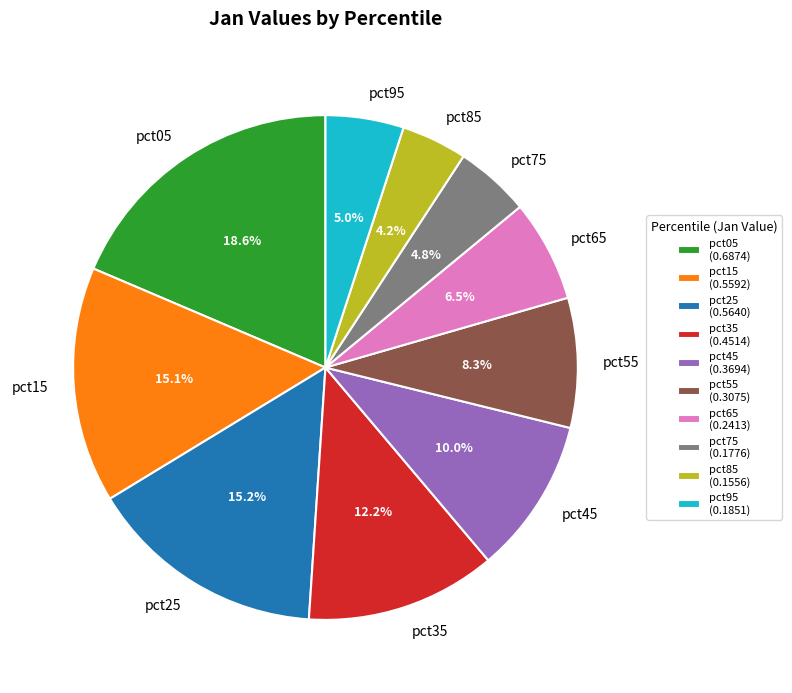

Which category has the biggest portion of the pie?

pct05